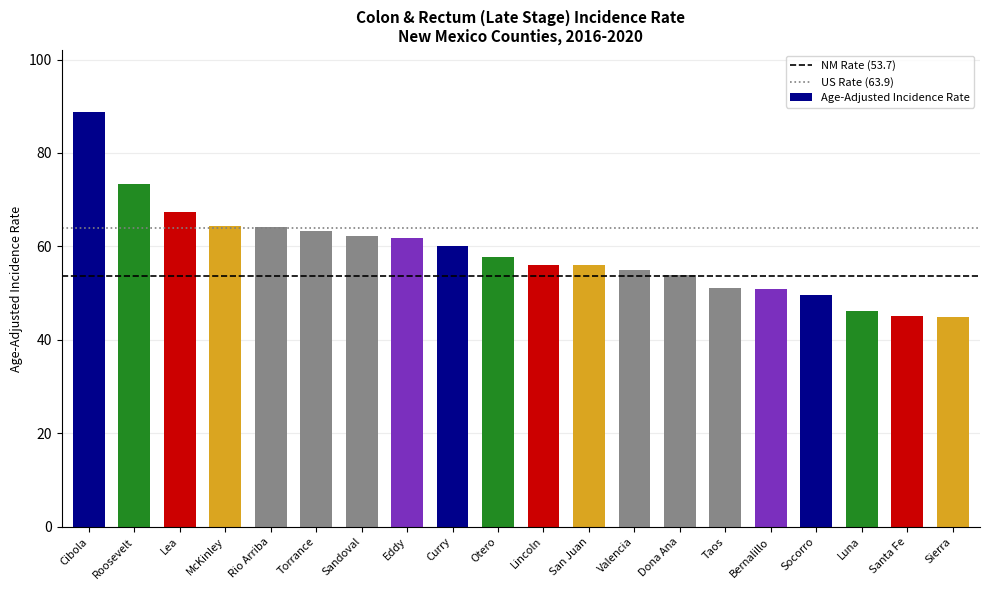

What is the difference between the maximum and second lowest values?

43.5